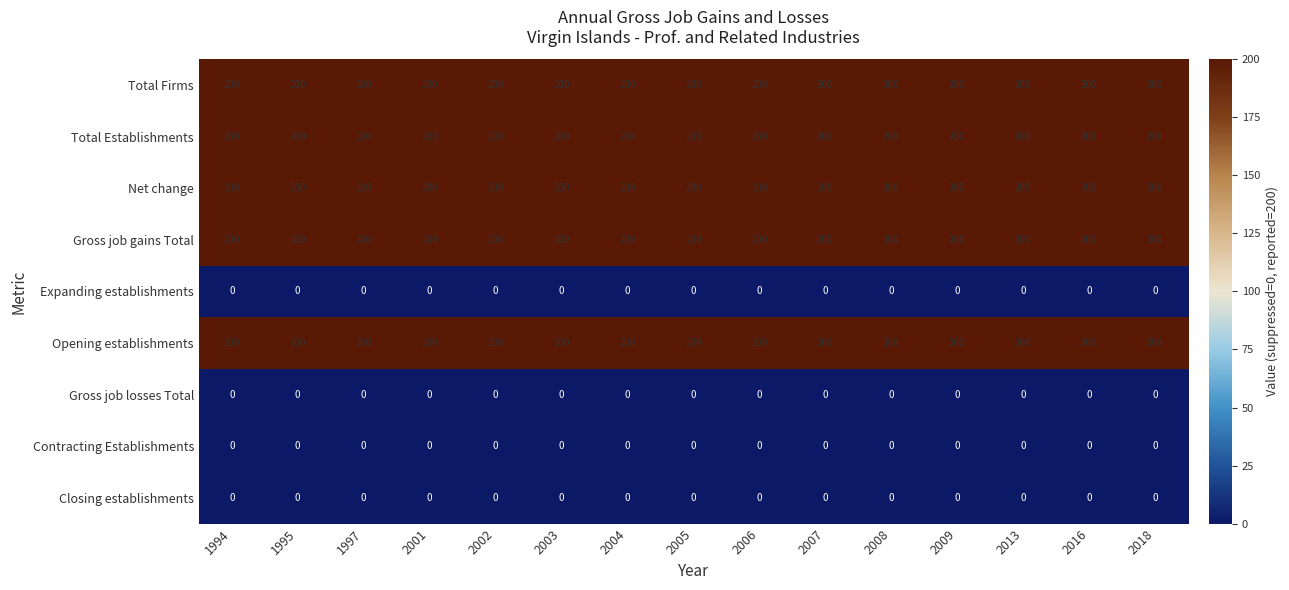

True or false: Gross job losses Total has a value of 0 at 2002.

True